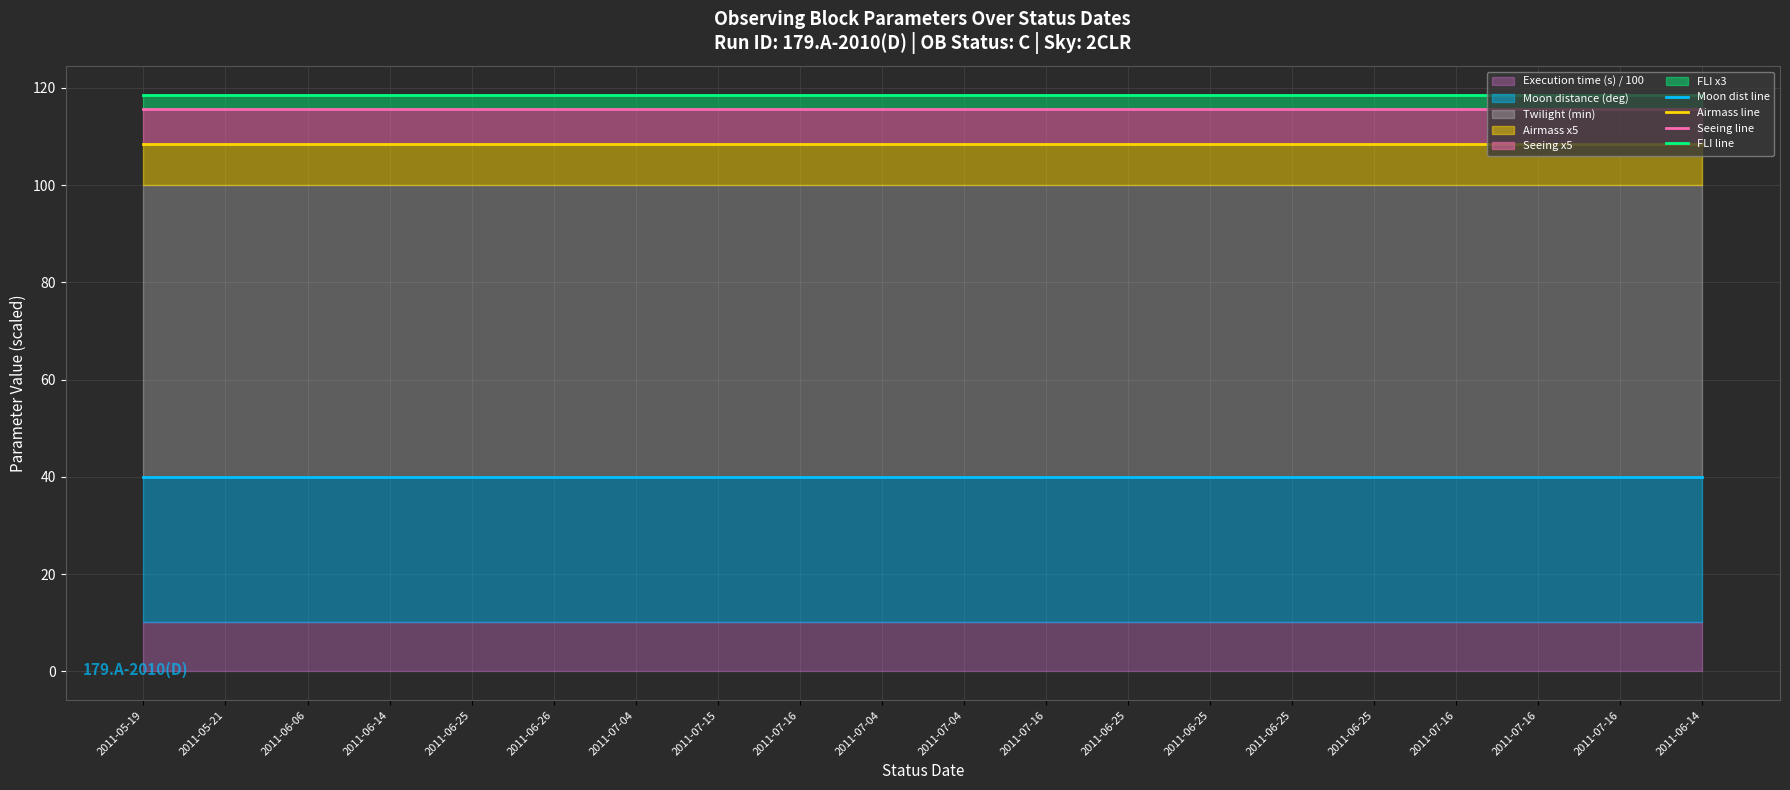

What is the label of the 7th point from the right?

2011-06-25